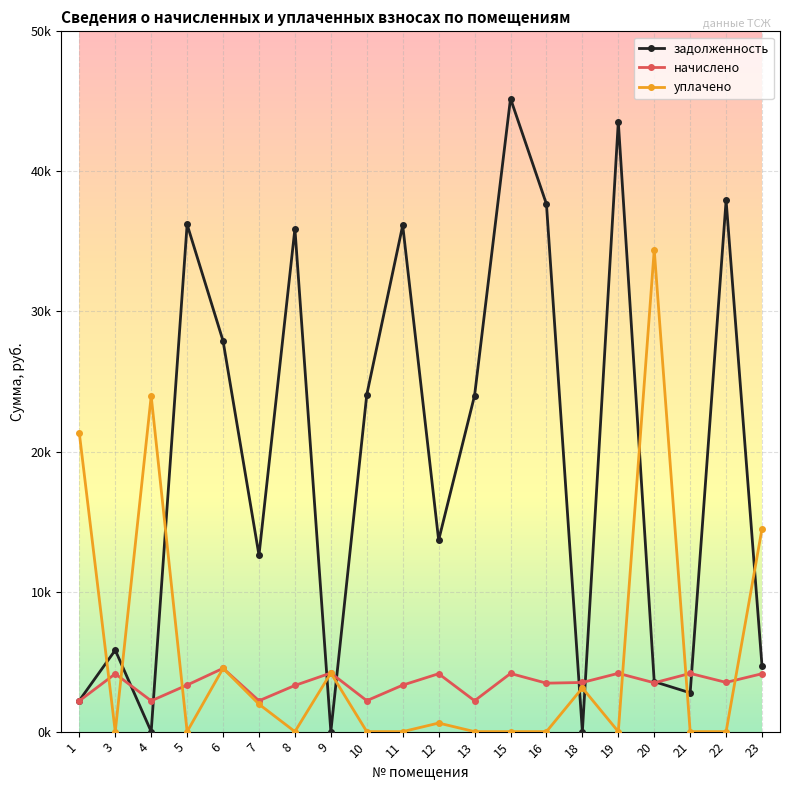

What is the sum of the задолженность values at 4 and 19?

43544.3